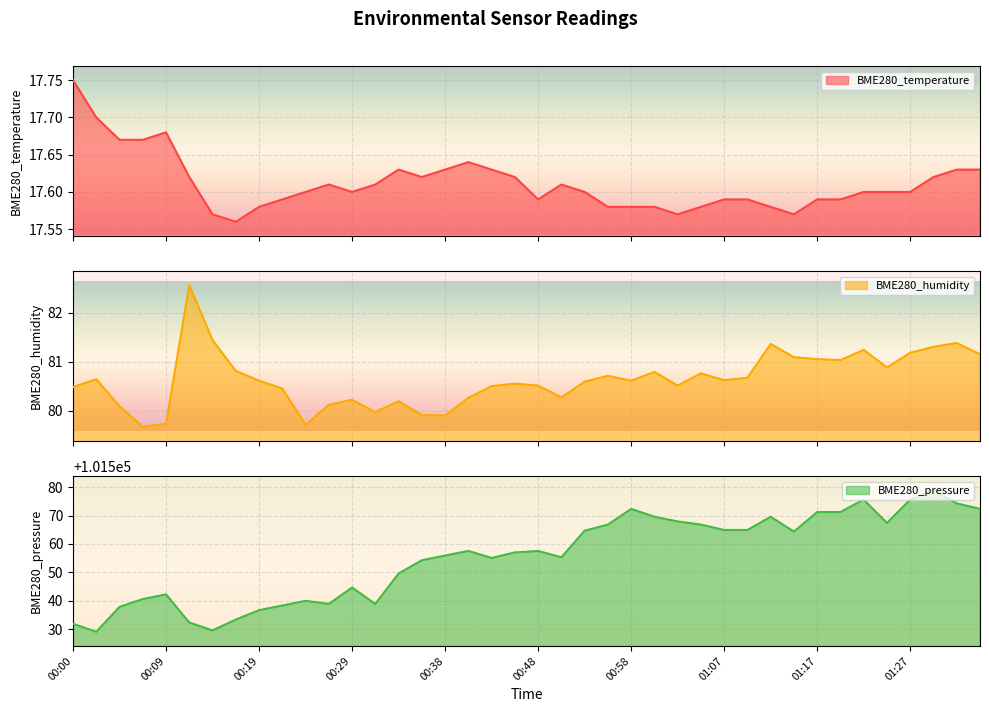

What is the difference between the second highest and second lowest values in the BME280_humidity series?

1.7